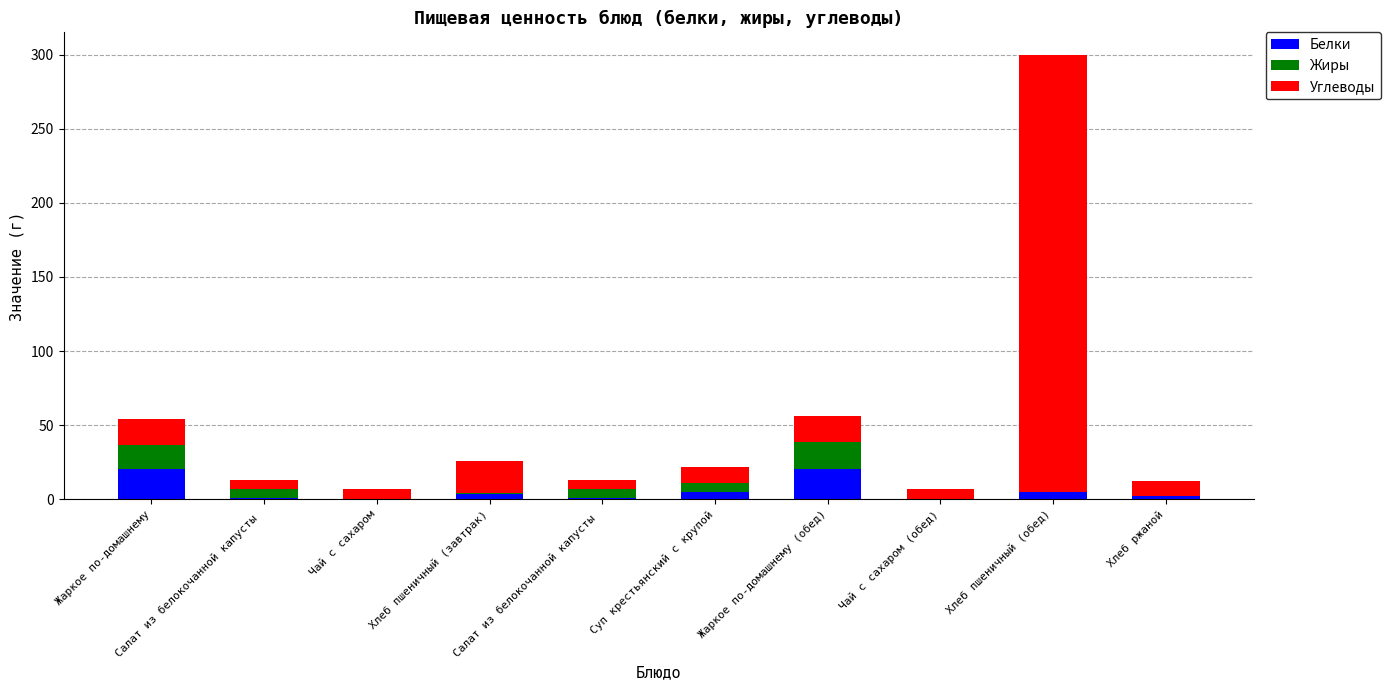

What are all the series names shown in the legend?

Белки, Жиры, Углеводы